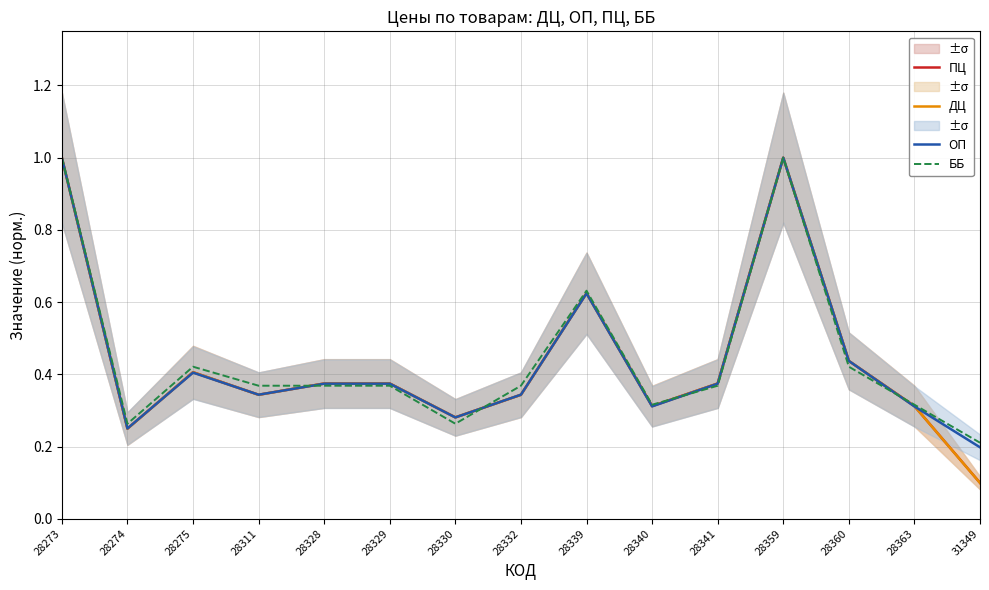

What is the sum of all ДЦ values?

6.5